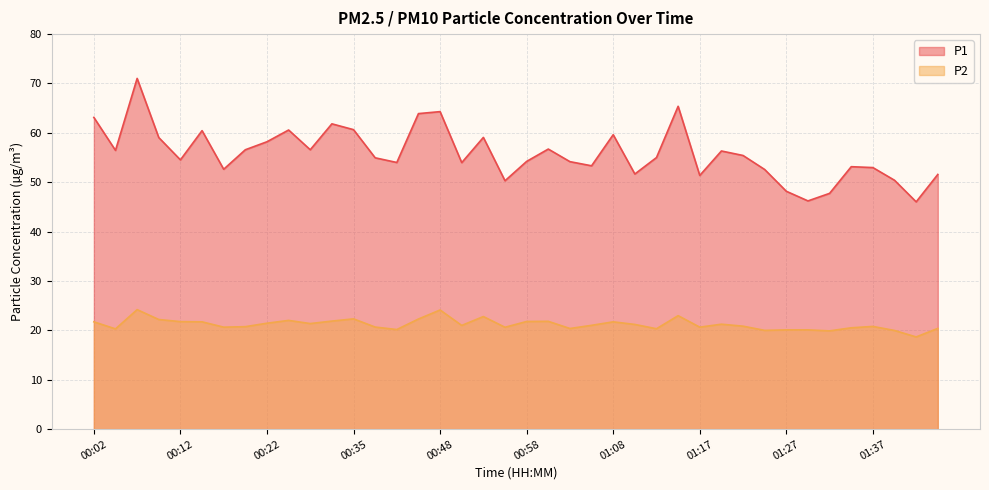

Which series has the largest range (max minus min)?

P1